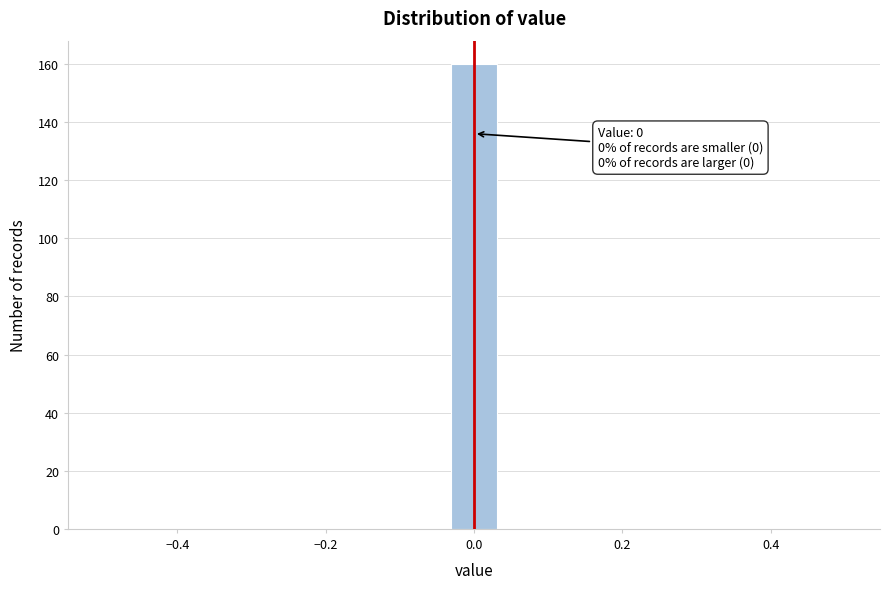

Around what value on the x-axis is the tallest bar? Give the approximate position of its centre, as read against the axis.

0.00